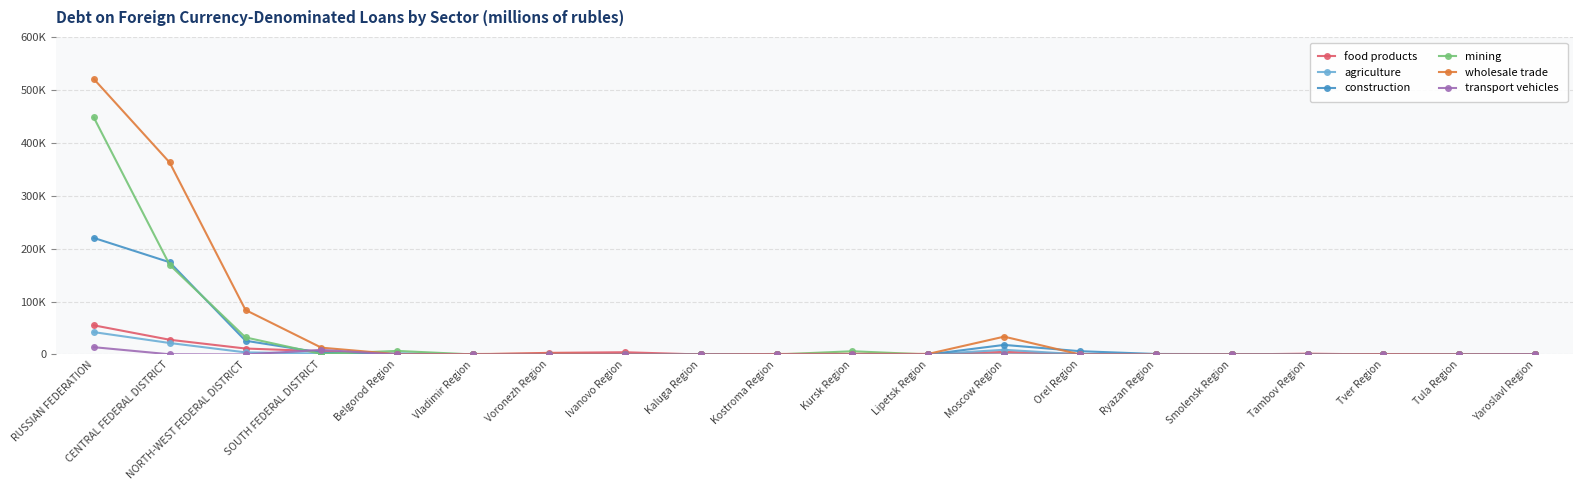

Is the value of food products at Yaroslavl Region greater than the value of construction at CENTRAL FEDERAL DISTRICT?

No